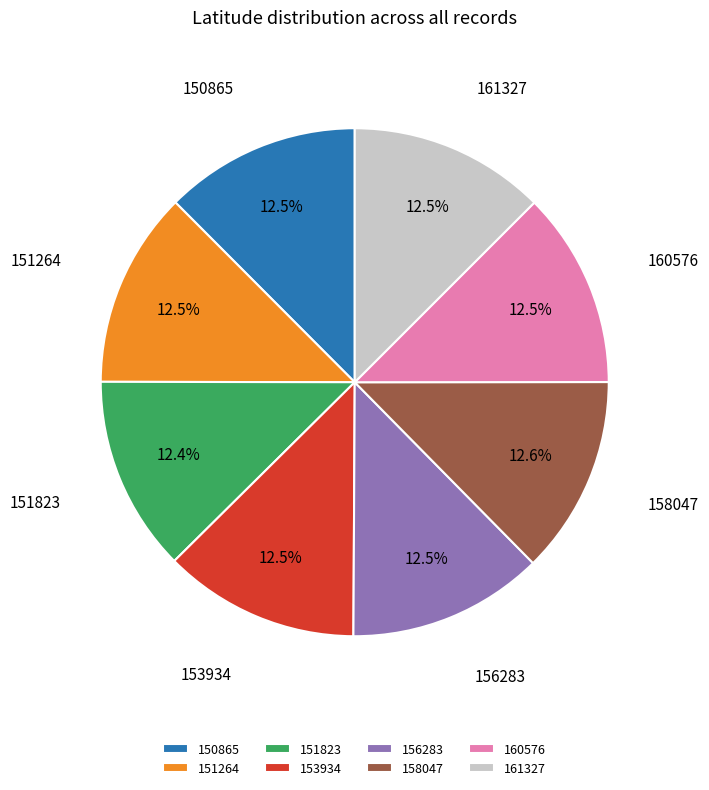

Approximately how many times larger is the value at 158047 compared to 153934?

1.0